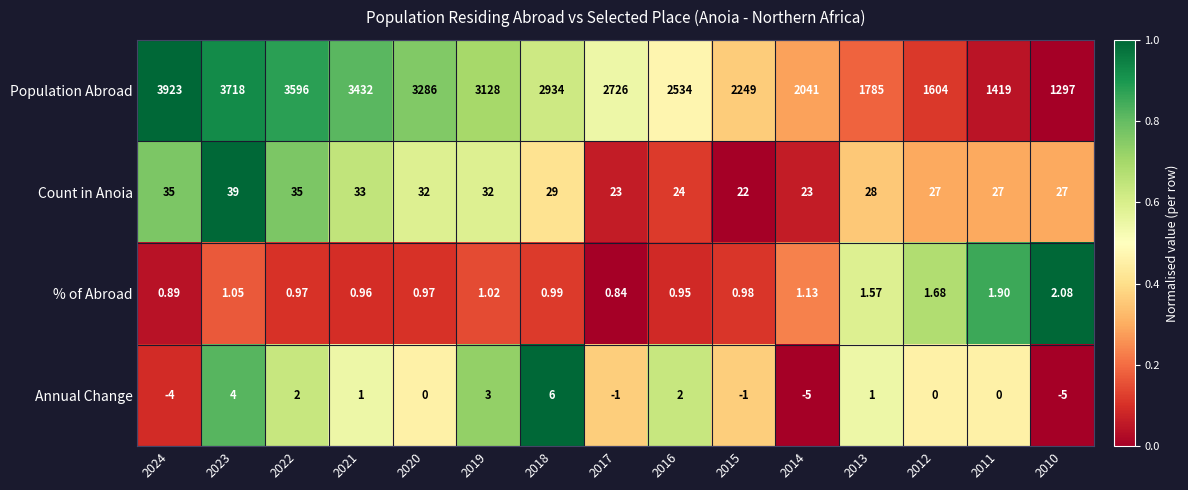

Which series has the largest range (max minus min)?

Population Abroad